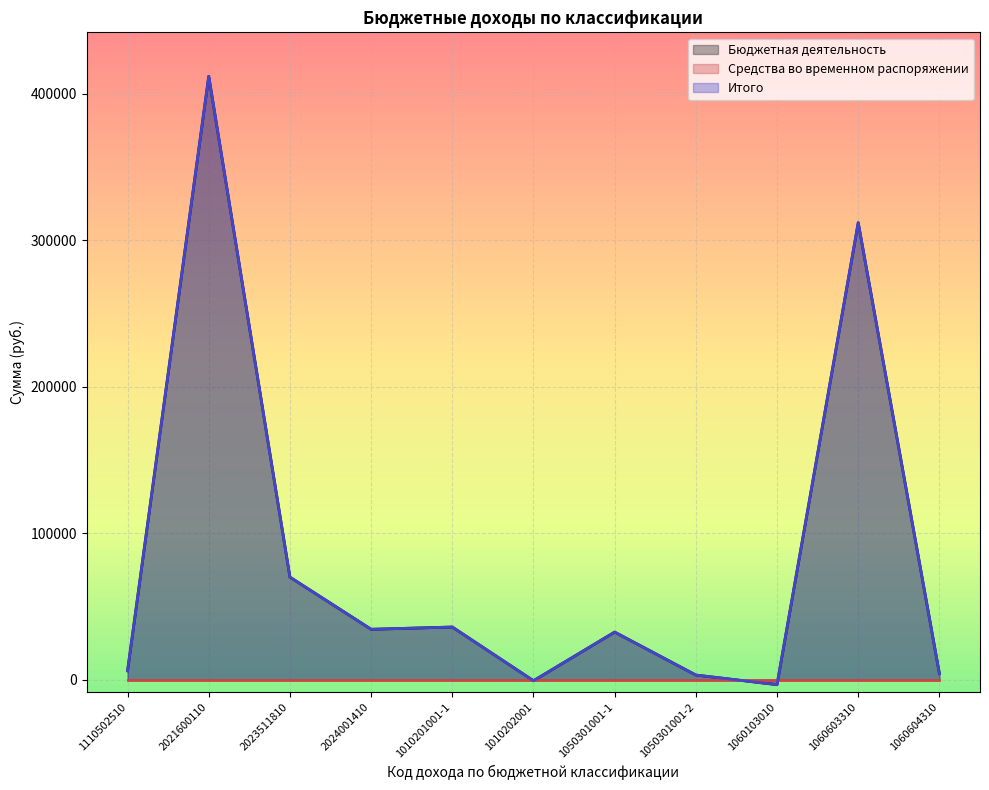

The value of Бюджетная деятельность at 1050301001-1 is 42430.2. True or false?

False